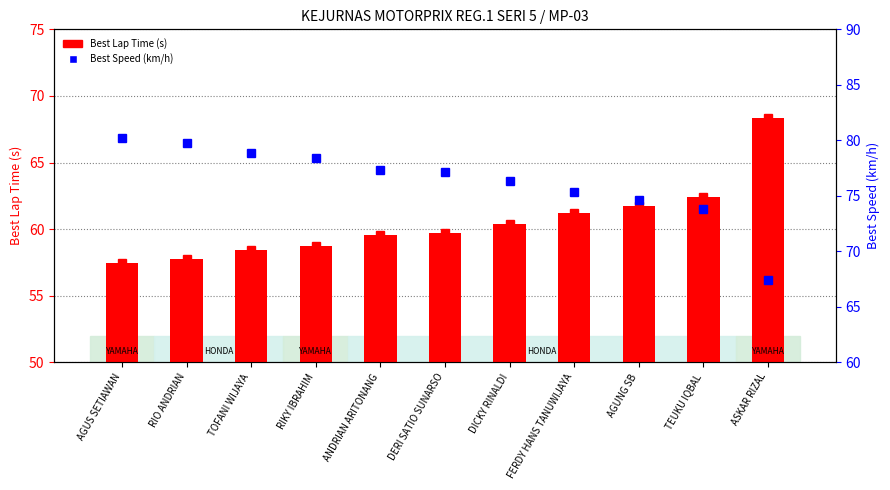

What is the label of the 7th bar from the left?

DICKY RINALDI